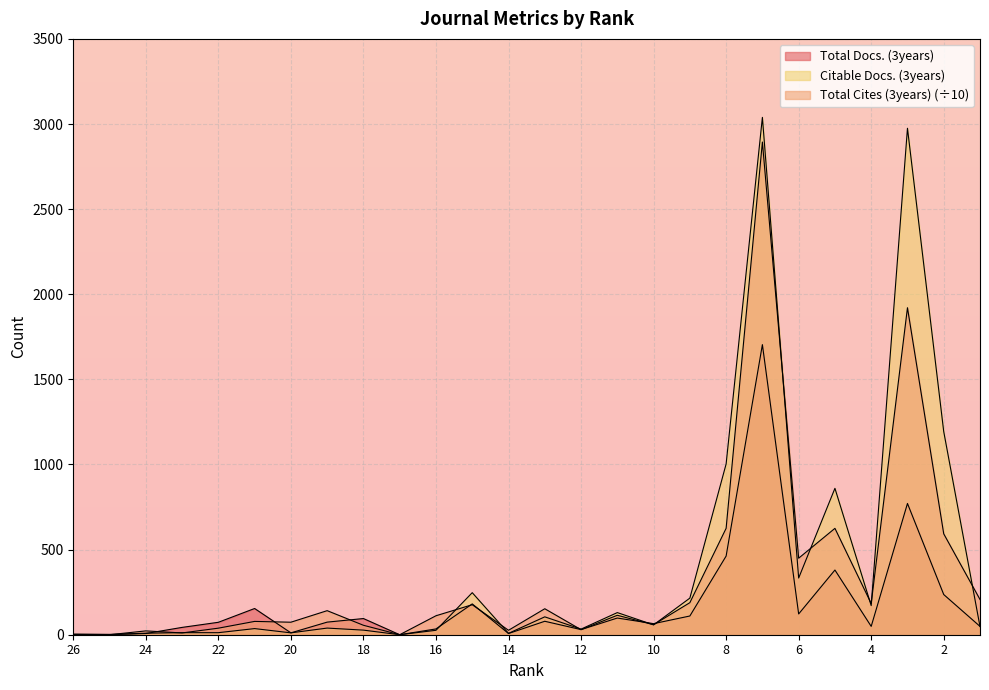

In Total Cites (3years), how many points are higher than both neighbors (excluding endpoints)?

9